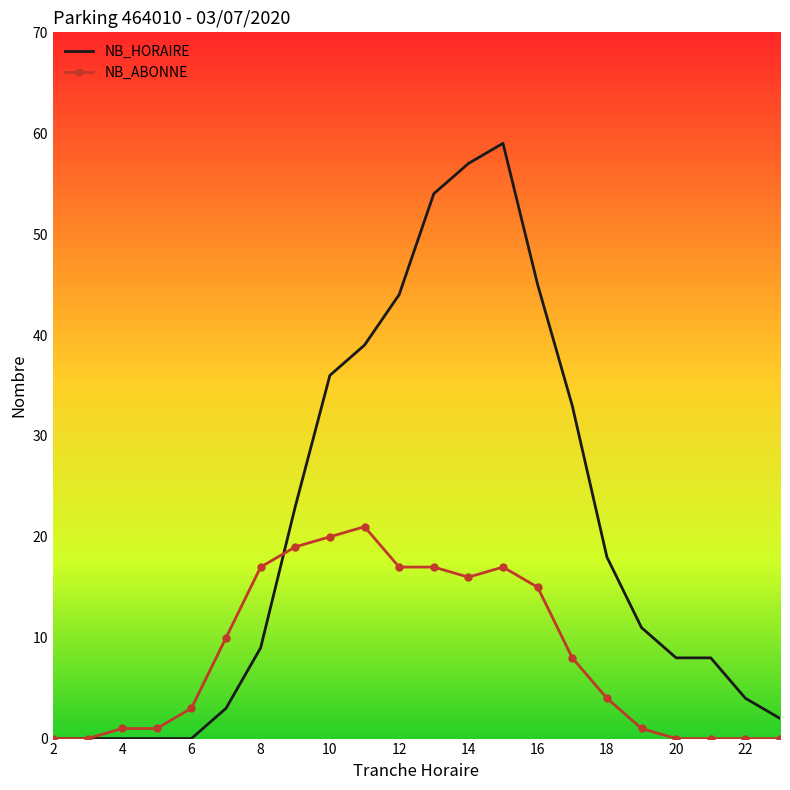

List the series in order of their overall mean, highest first.

NB_HORAIRE, NB_ABONNE